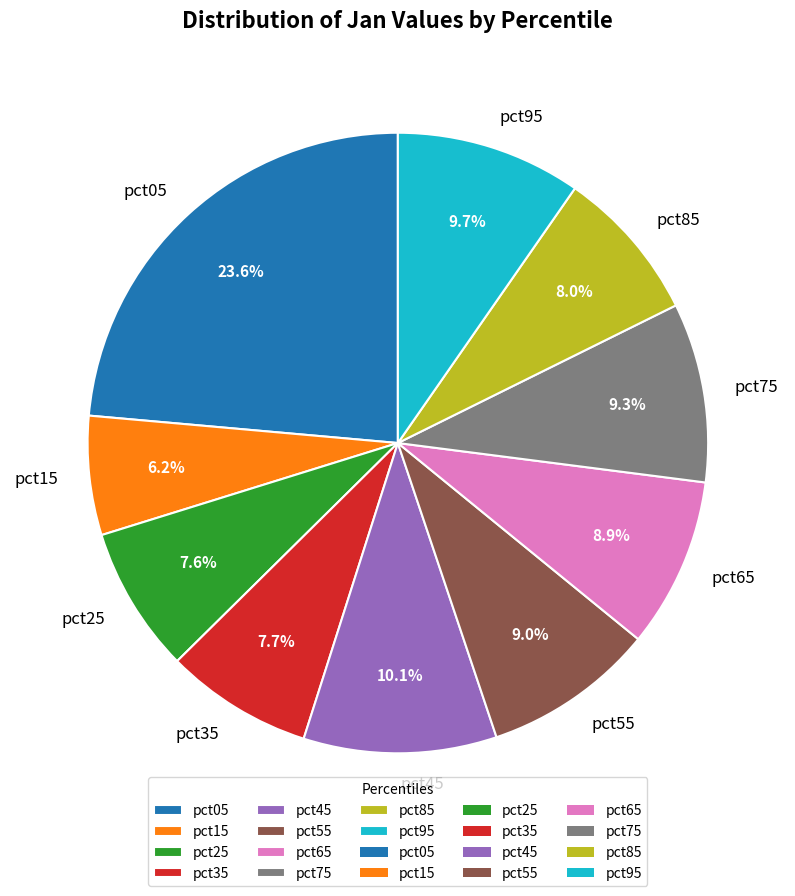

To the nearest percent, what portion does pct95 represent?

10%